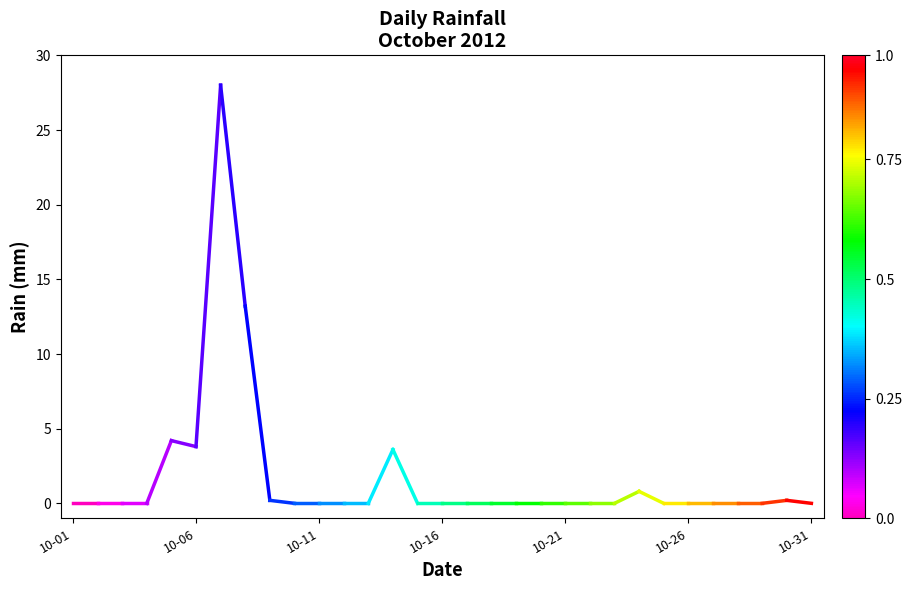

What is the greatest value displayed?

28.0